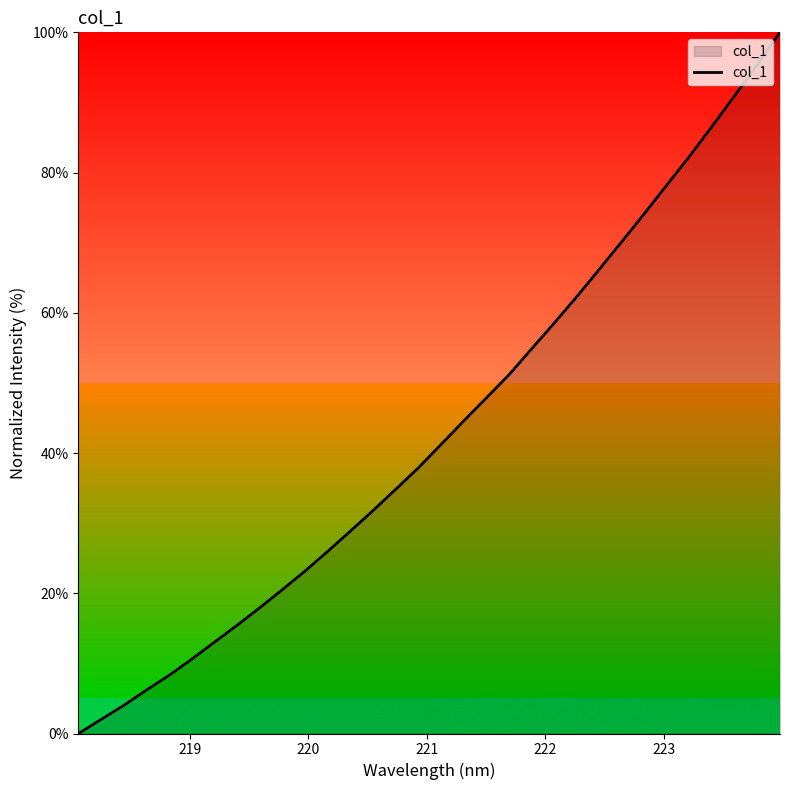

How many series are shown in this chart?

1